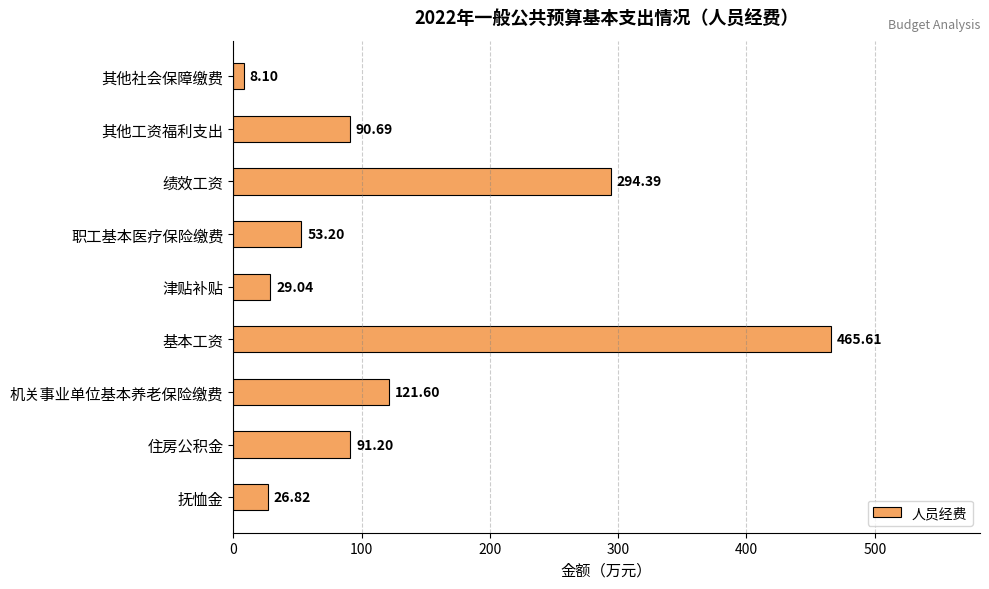

Are the bars horizontal?

Yes